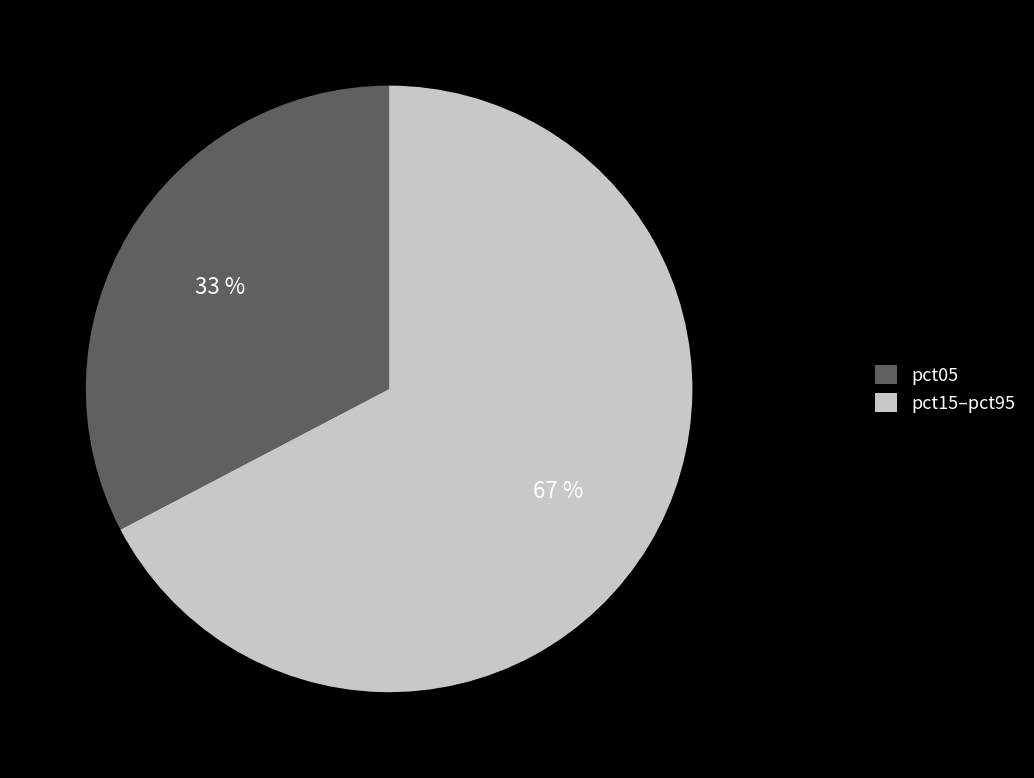

What percentage is the pct15–pct95 slice, to the nearest percent?

67%